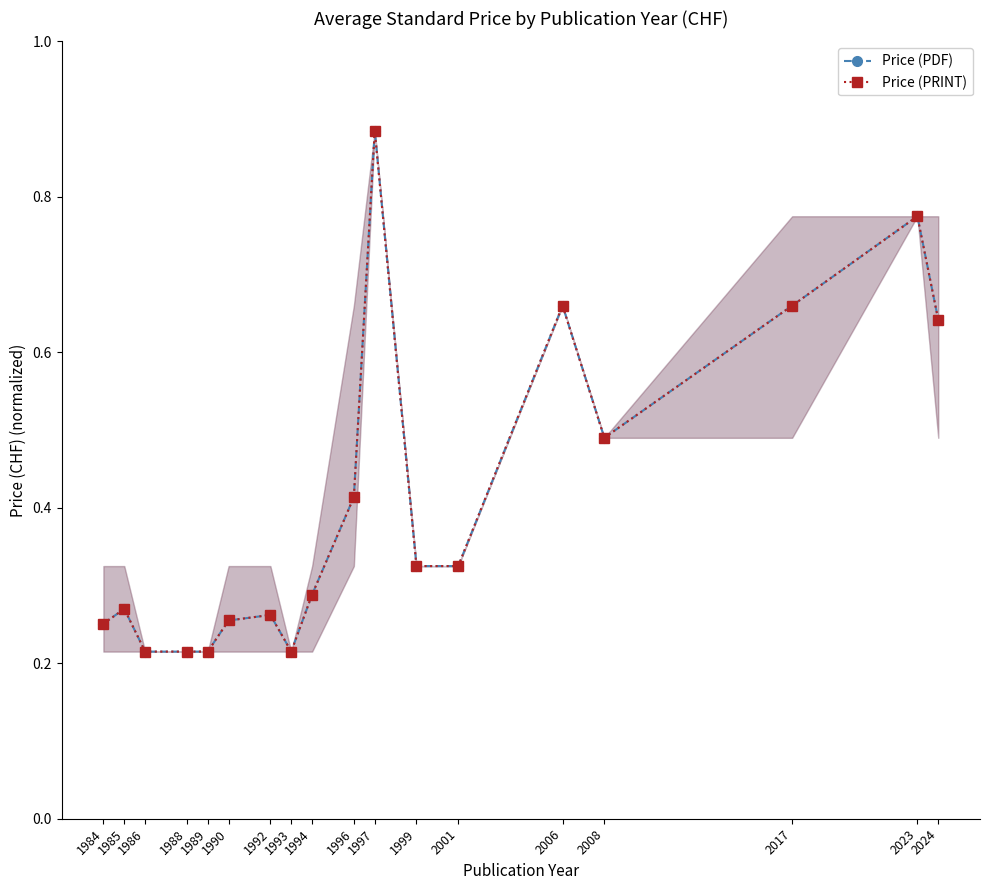

The value of Price (PDF) at 2023 is 0.8. True or false?

True